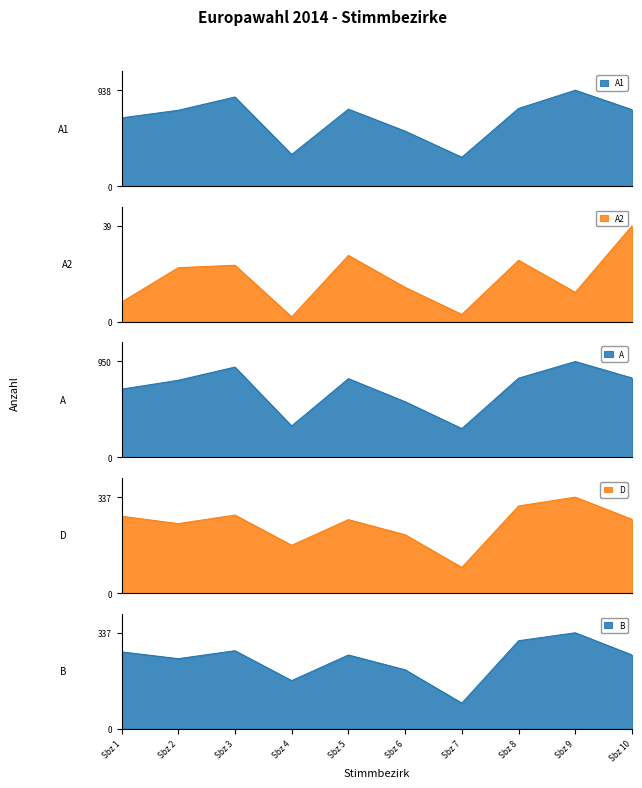

What is the difference between the second highest and minimum values in the A2 series?

25